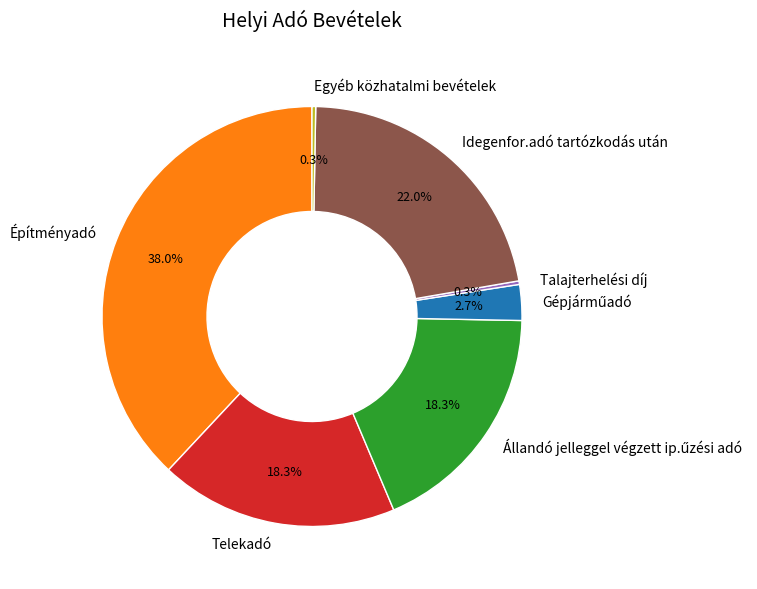

What is the ratio of the value at Telekadó to the value at Idegenfor.adó tartózkodás után?

0.8